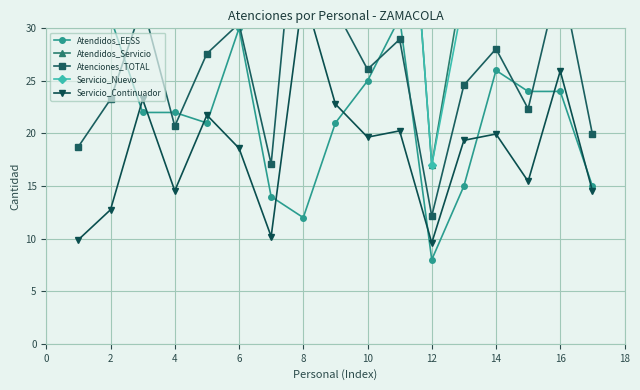

What is the difference between the maximum and minimum values in the Atendidos_Servicio series?

88.0